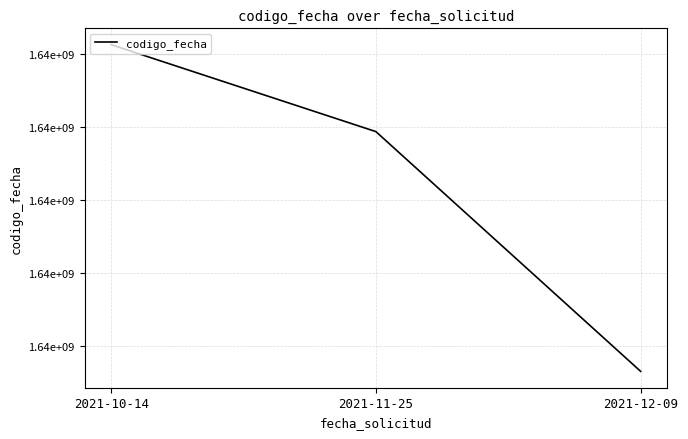

Is this an area chart (filled region under the line)?

No